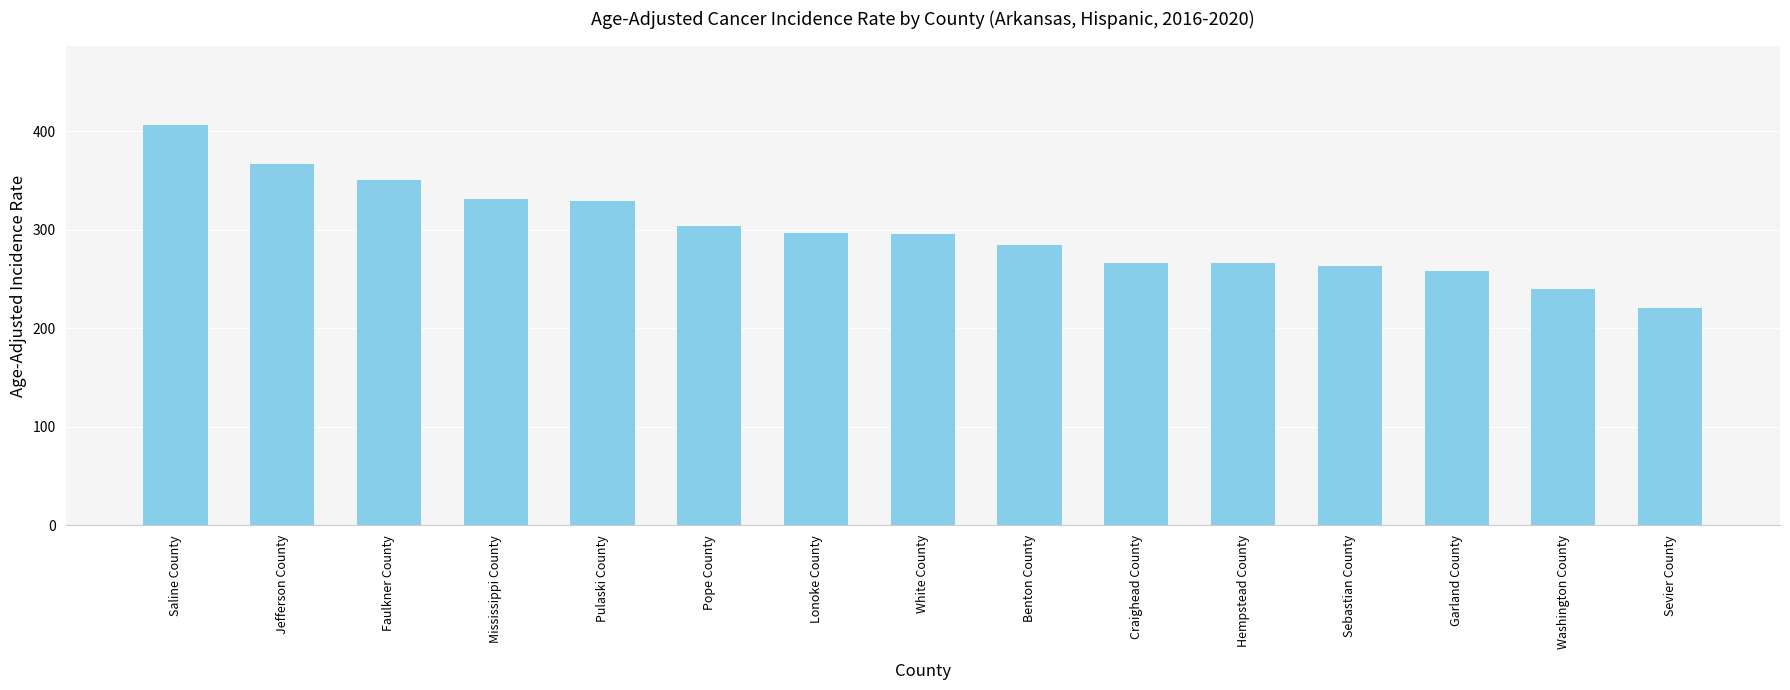

At which category does the chart reach its peak across all series?

Saline County